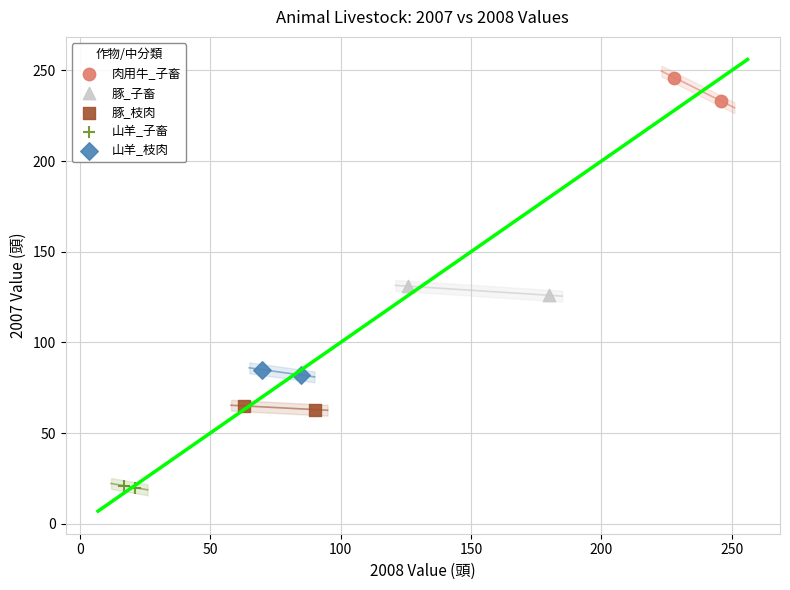

Which series contains the lowest Y value?

山羊_子畜